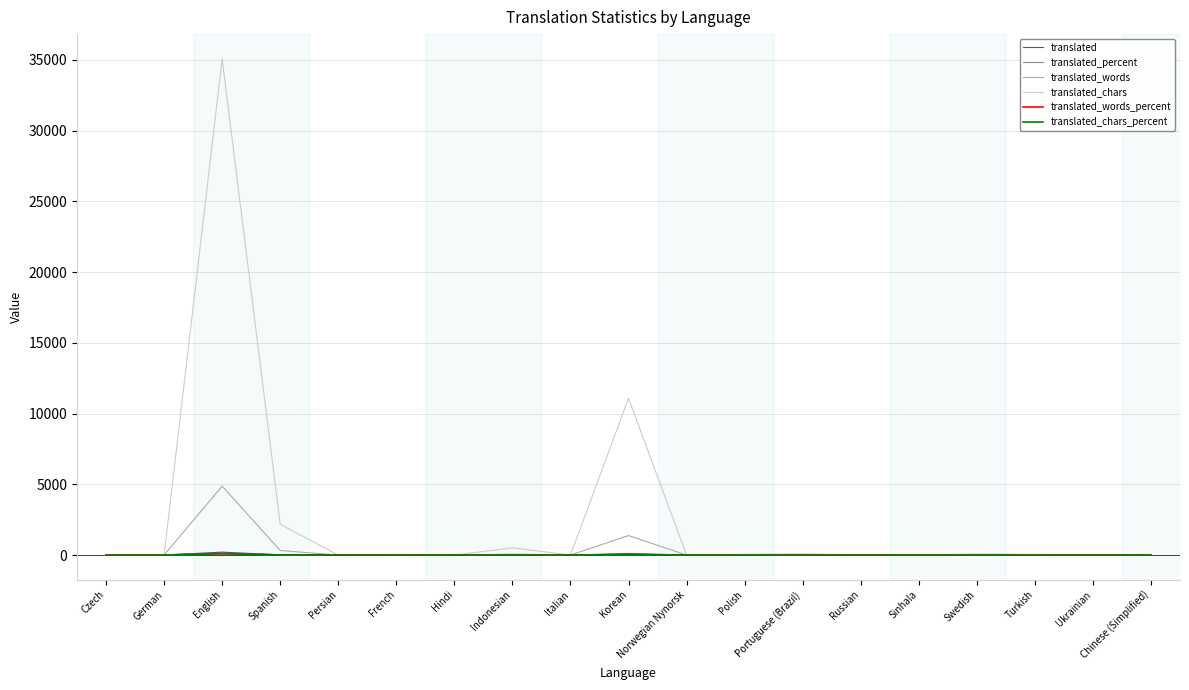

Is the value of translated at Spanish greater than the value of translated_chars at Spanish?

No